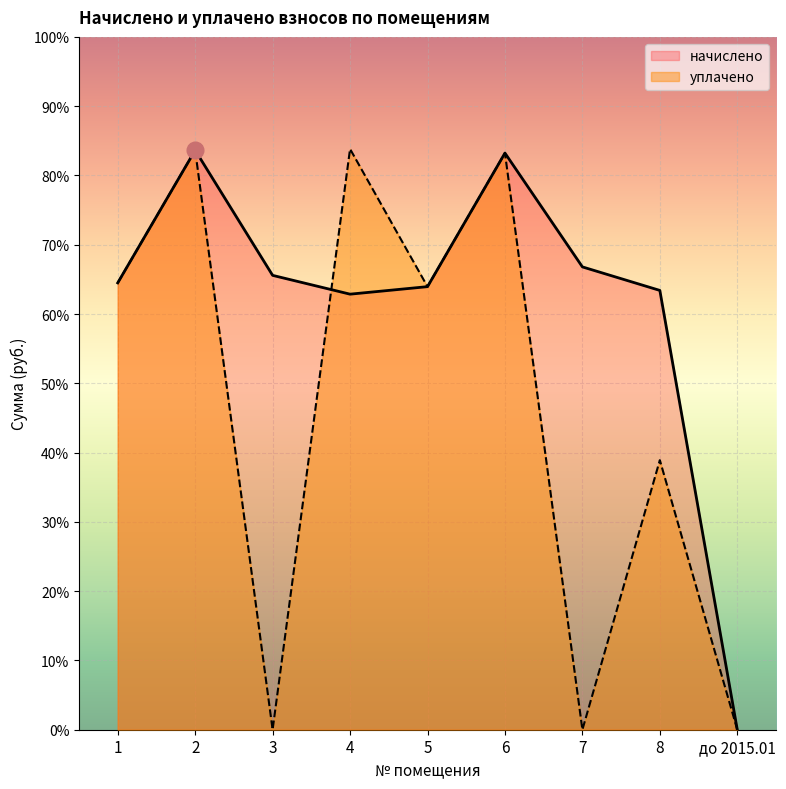

List the labels in order of начислено value, smallest first.

до 2015.01, 4, 8, 5, 1, 3, 7, 6, 2